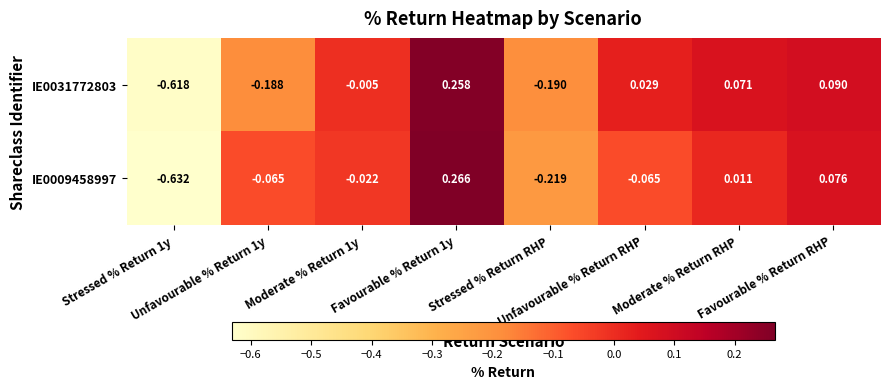

How many distinct data groups are displayed?

2